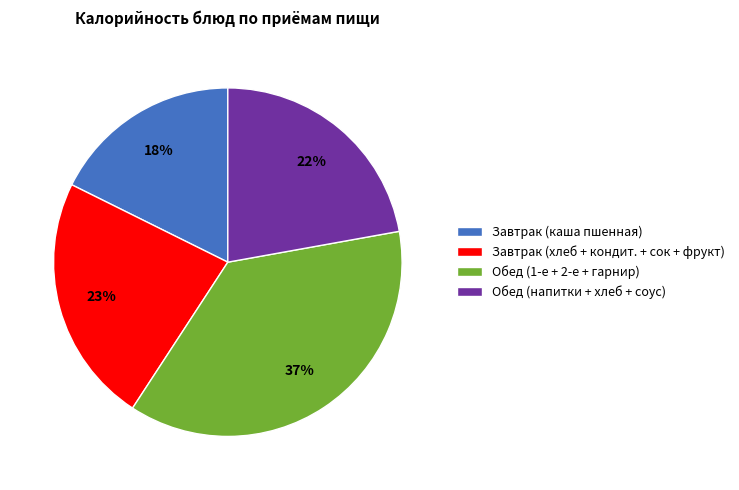

Does any single category account for the majority?

No